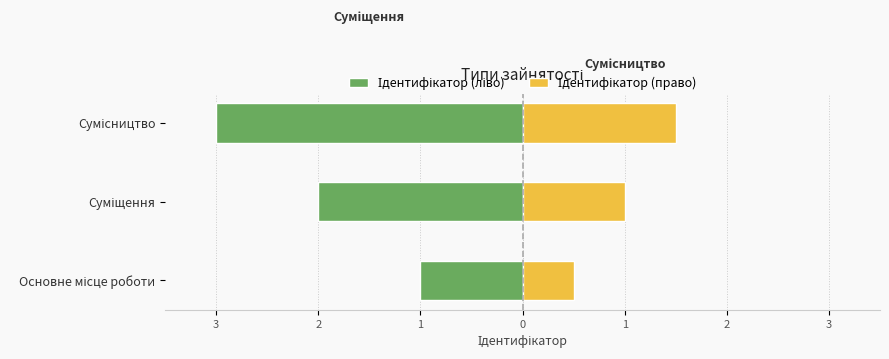

What is the sum of all Ідентифікатор (ліво) values?

-6.0